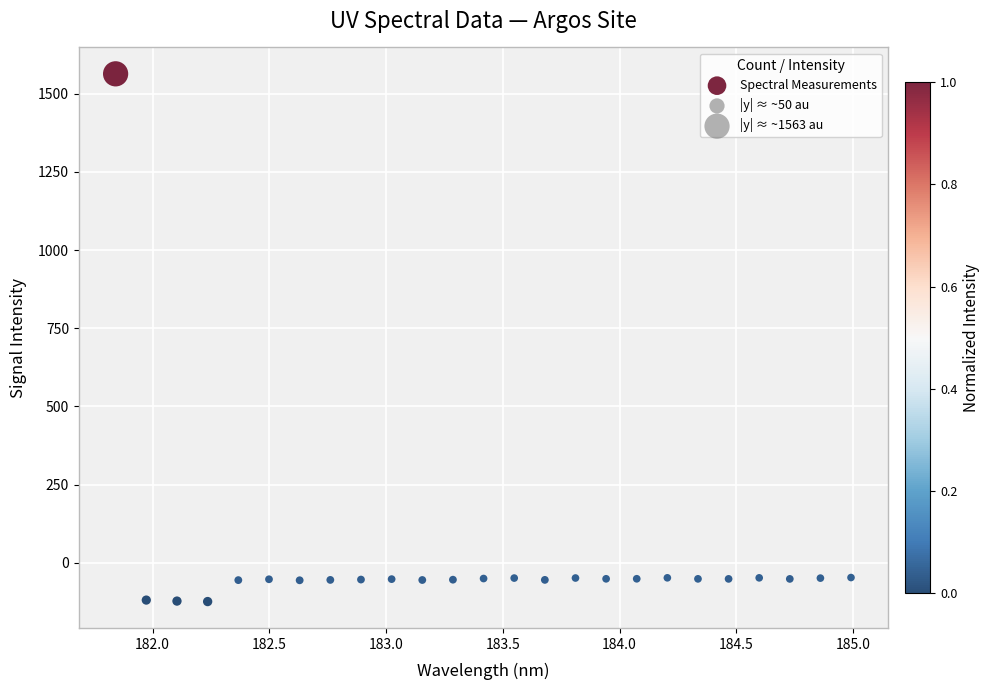

What is the range of X values (max minus min)?

3.1